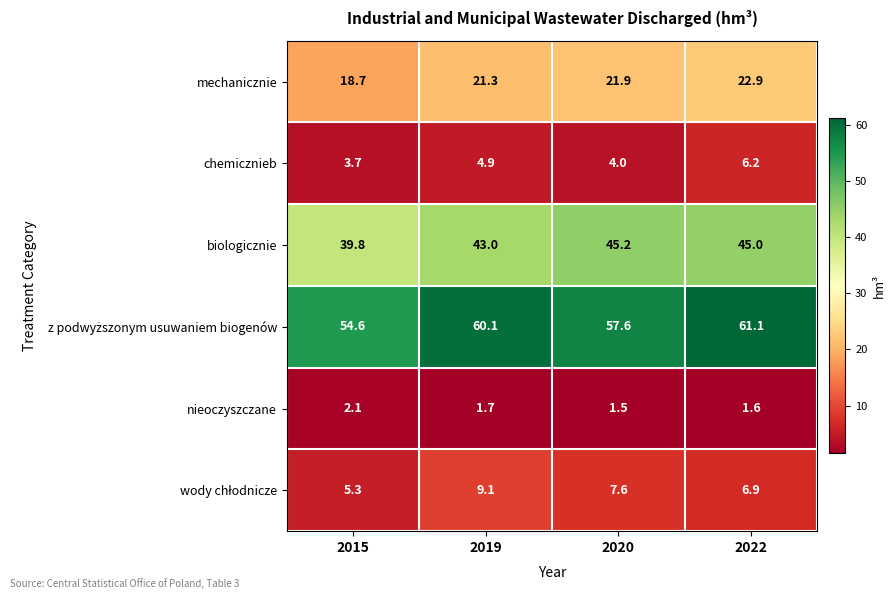

At which category is the sum across all series the highest?

2022